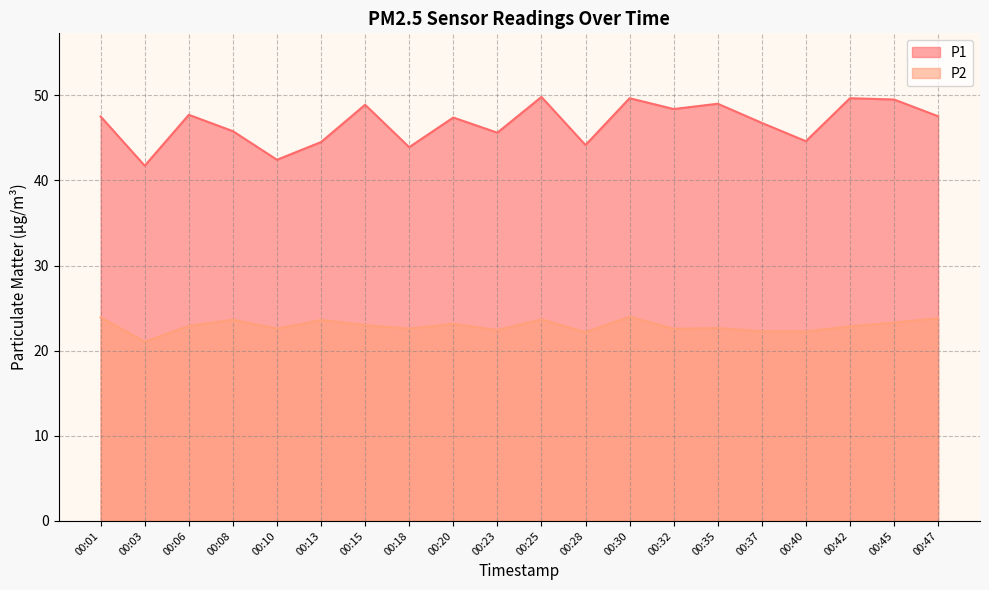

Which series has the widest spread of values?

P1